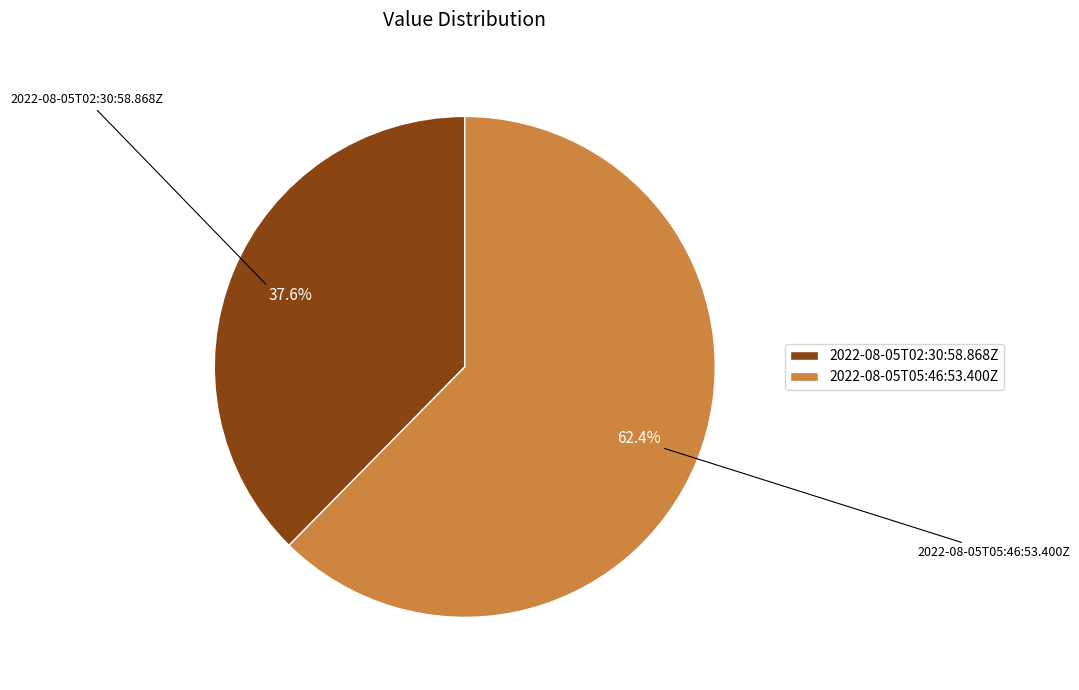

Which category accounts for the majority?

2022-08-05T05:46:53.400Z